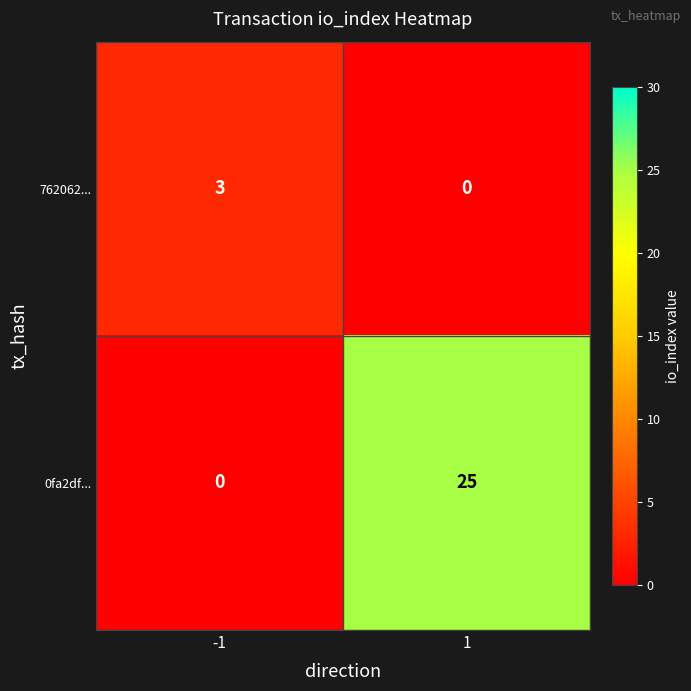

The value of 0fa2df... at 1 is 7. True or false?

False